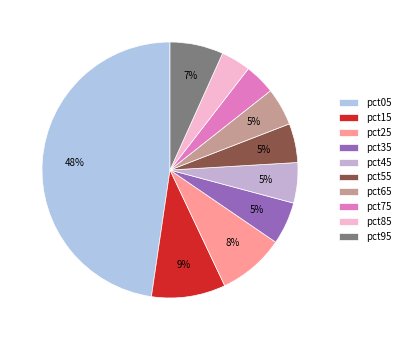

To the nearest percent, what percentage of the pie is pct15?

9%